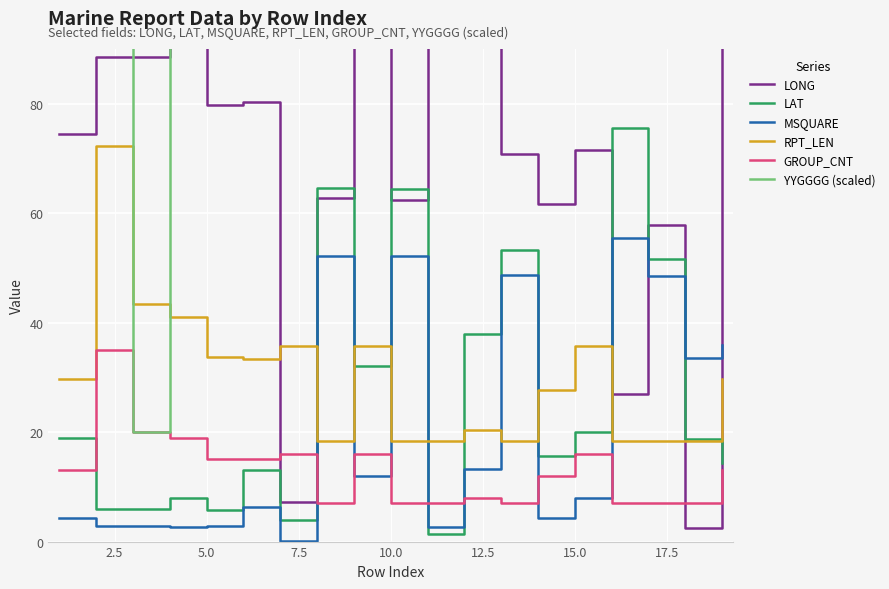

What is the difference between the maximum and second lowest values in the LAT series?

71.5